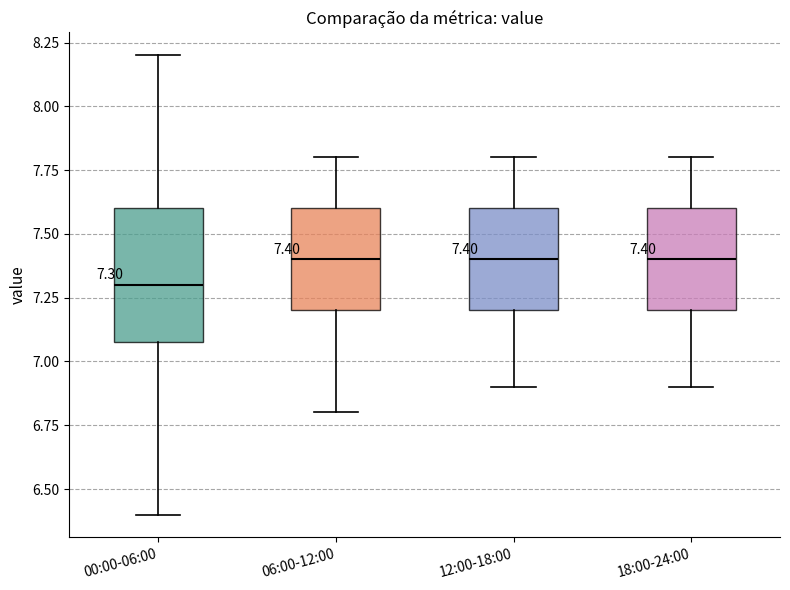

Which box has the lowest median line?

00:00-06:00